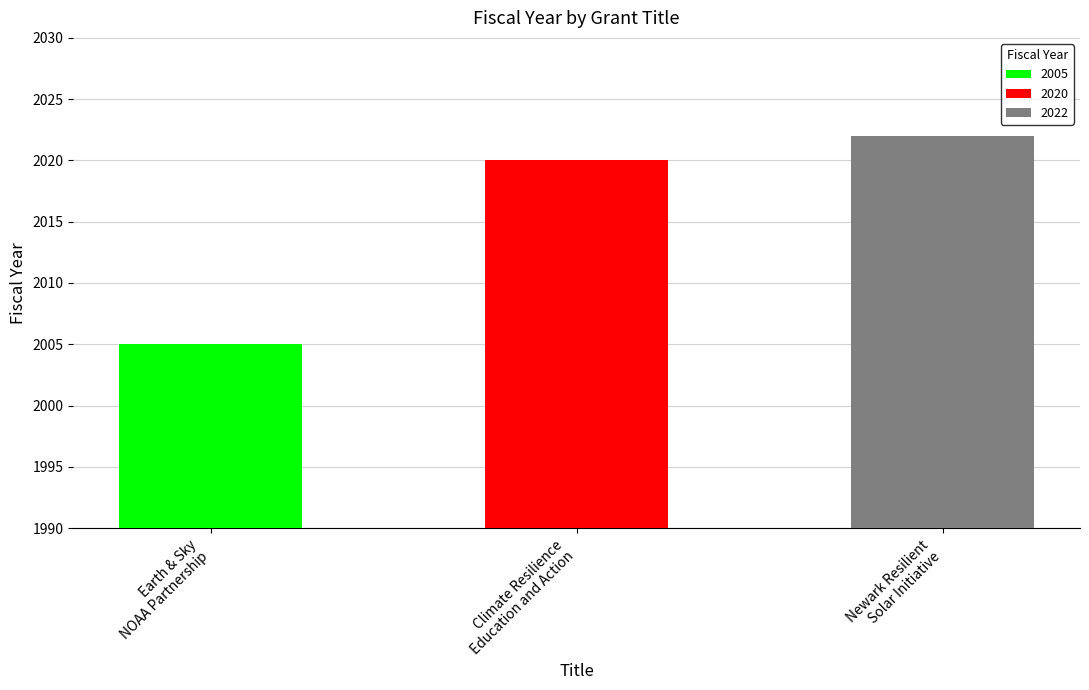

Between Newark Resilient Solar Initiative and Climate Resilience Education and Action, which is larger?

Newark Resilient Solar Initiative